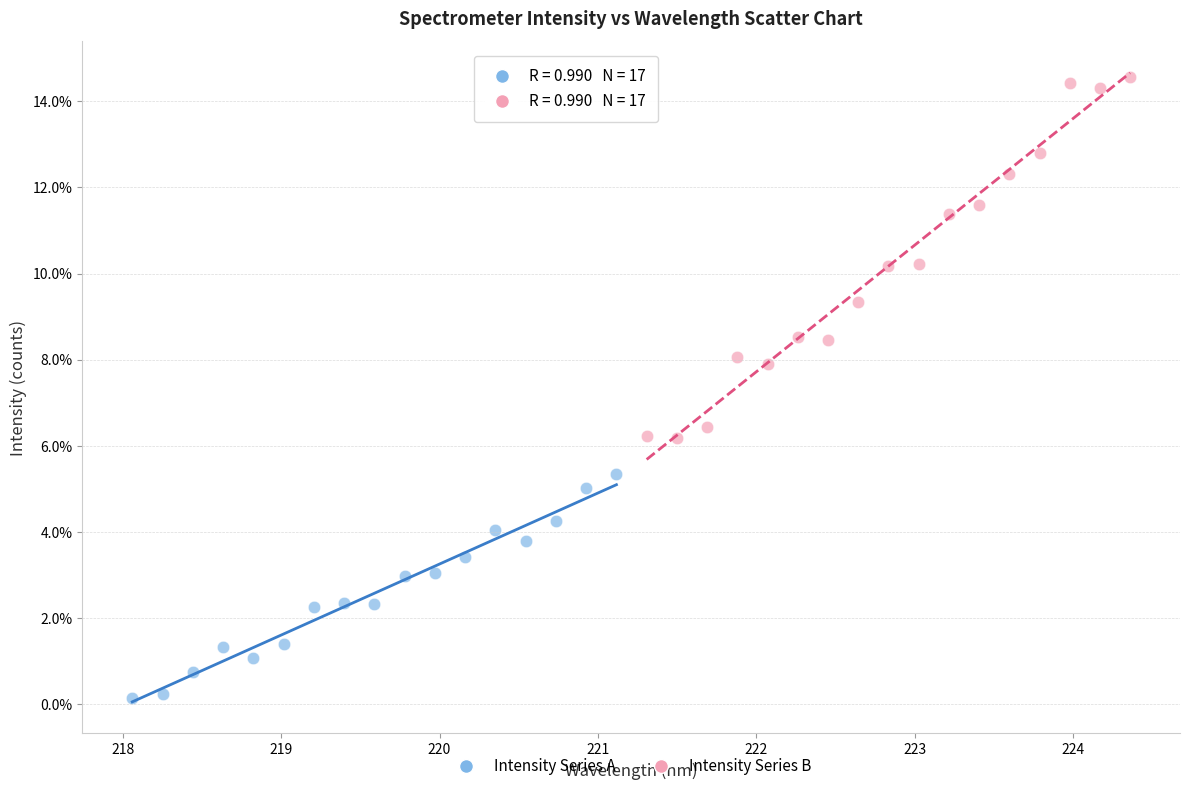

Which series reaches the maximum Y coordinate?

Intensity Series B